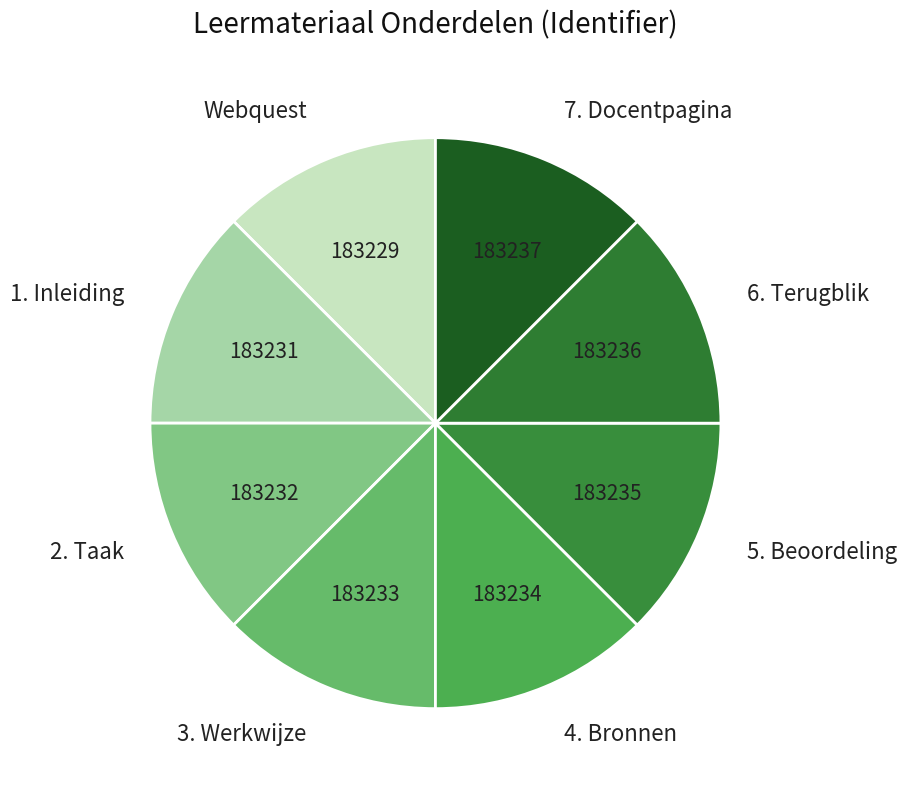

Do 4. Bronnen and 3. Werkwijze together represent more than half of the pie?

No